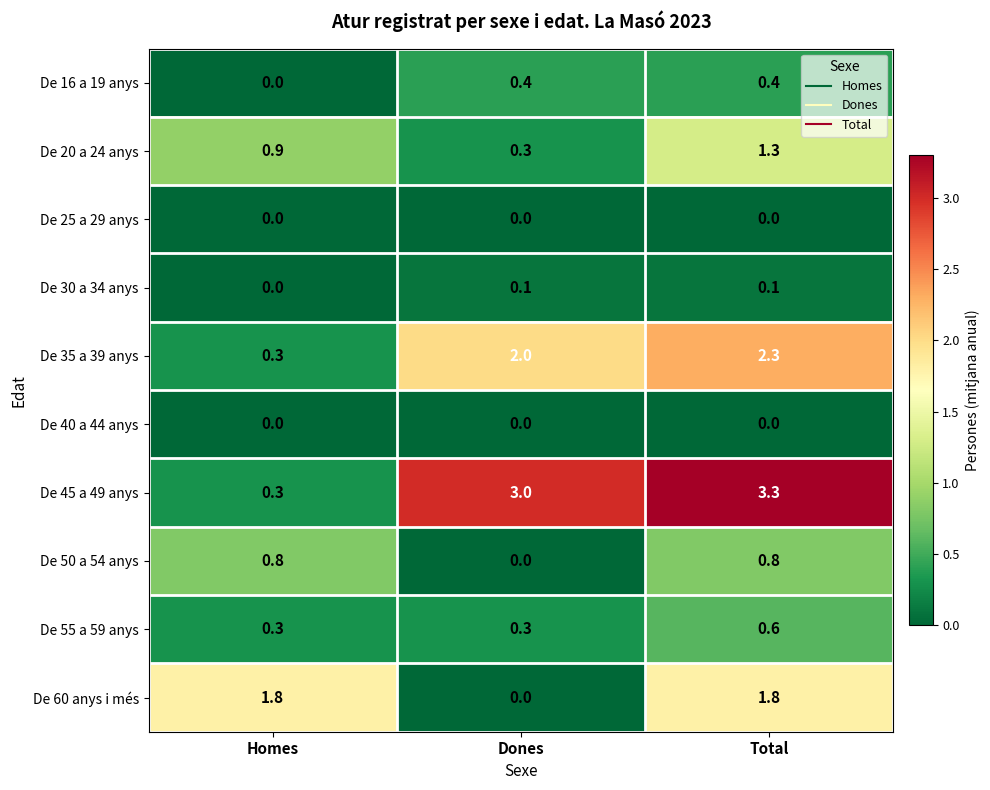

The De 40 a 44 anys series shows 0.0 at Total. True or false?

True